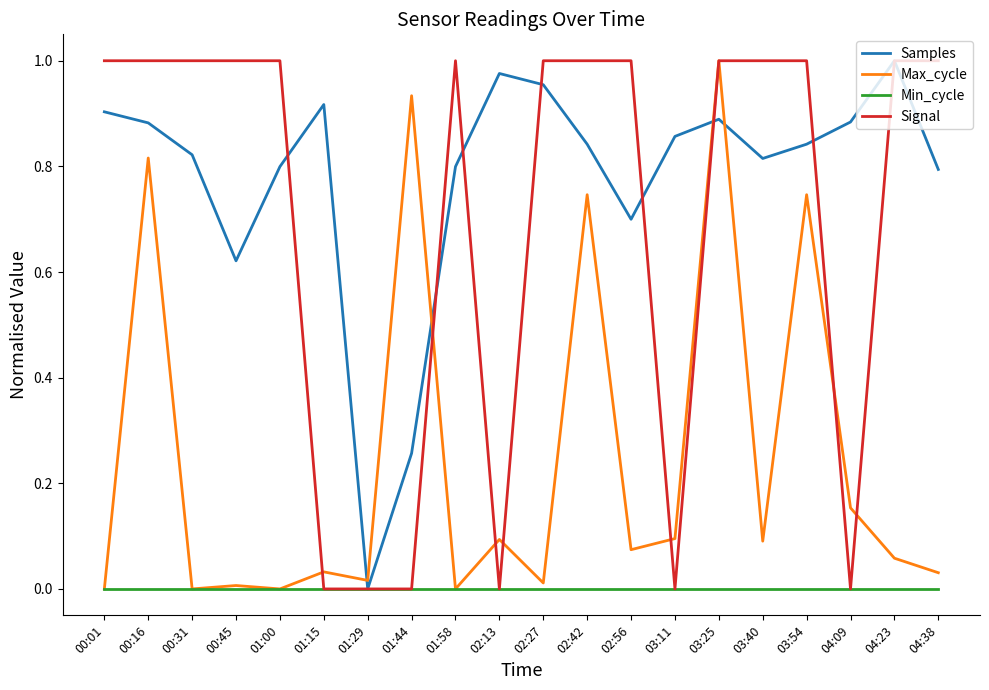

True or false: Samples and Max_cycle cross at least once.

True